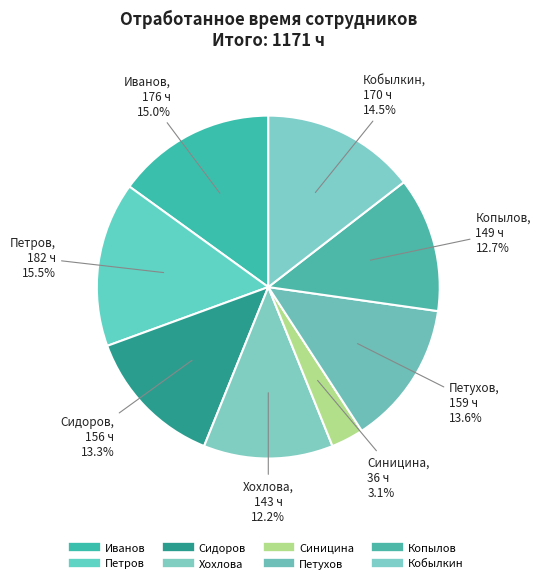

Rank the categories by value from lowest to highest.

Синицина, Хохлова, Копылов, Сидоров, Петухов, Кобылкин, Иванов, Петров